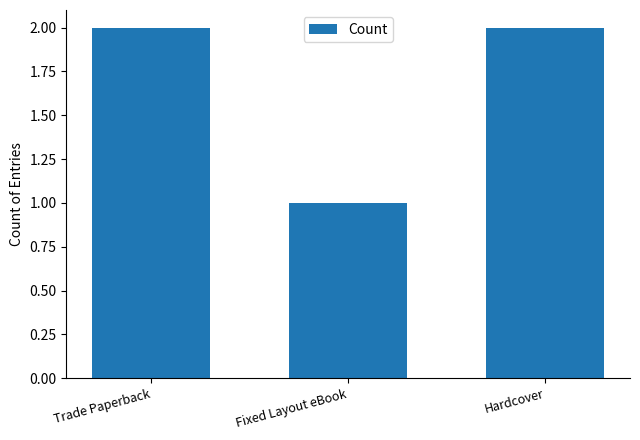

Which category has the lowest value across all series?

Fixed Layout eBook